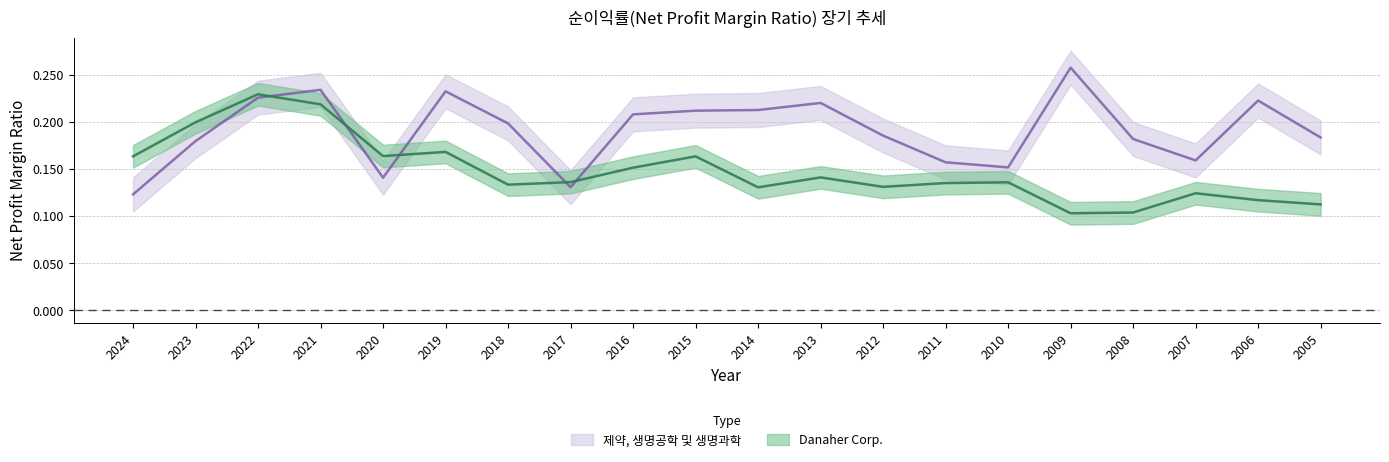

Rank the series at 2014 from lowest to highest value.

Danaher Corp., 제약, 생명공학 및 생명과학